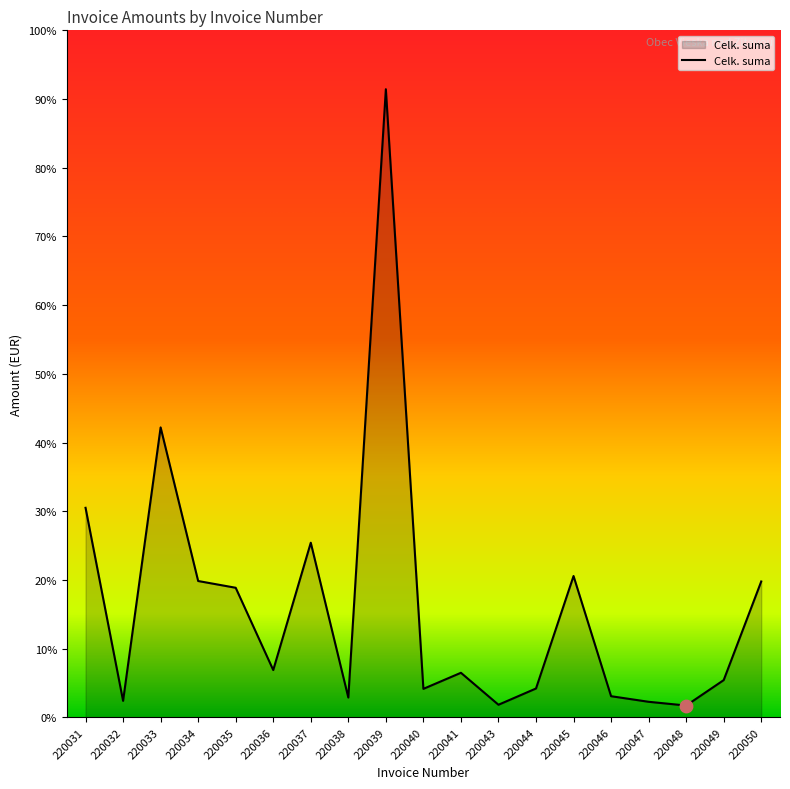

Does the chart have visible grid lines?

No